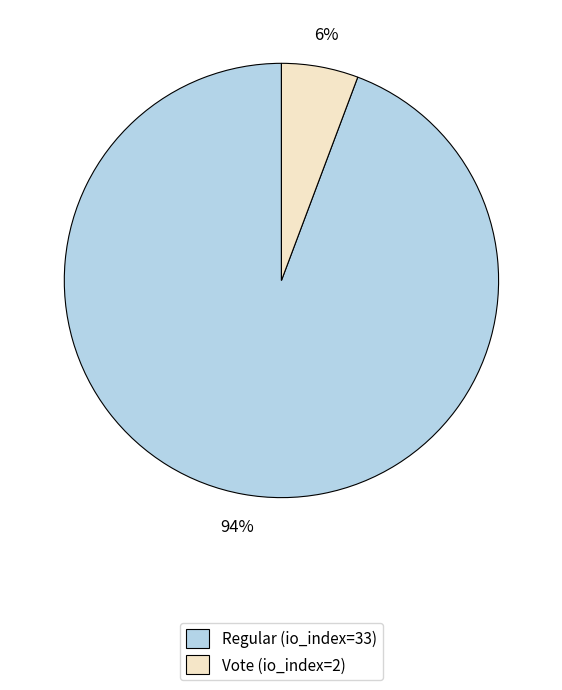

What is the smallest slice in the pie chart?

Vote (io_index=2)